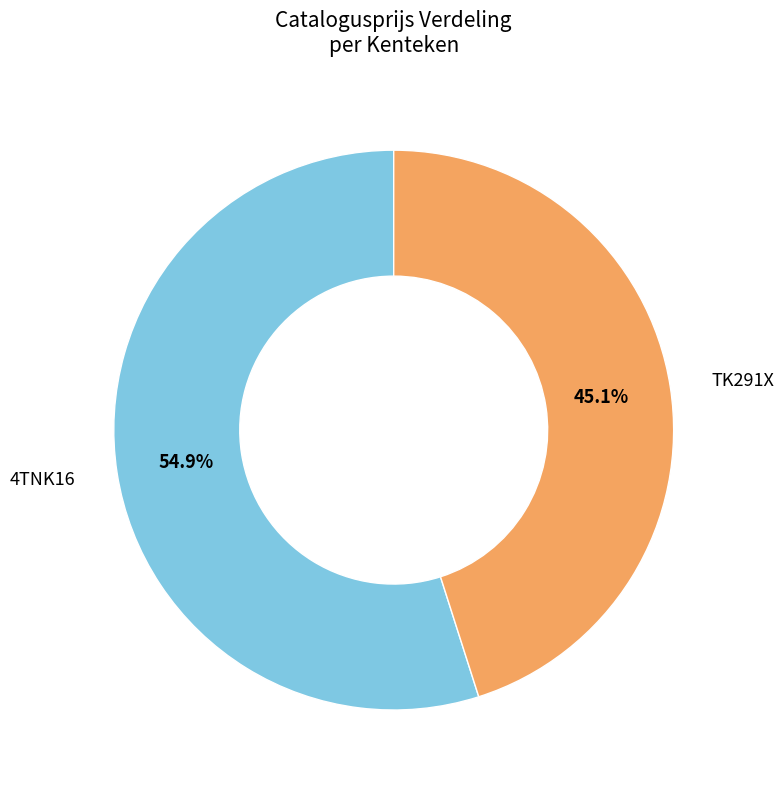

To the nearest percent, what percentage of the pie is TK291X?

45%